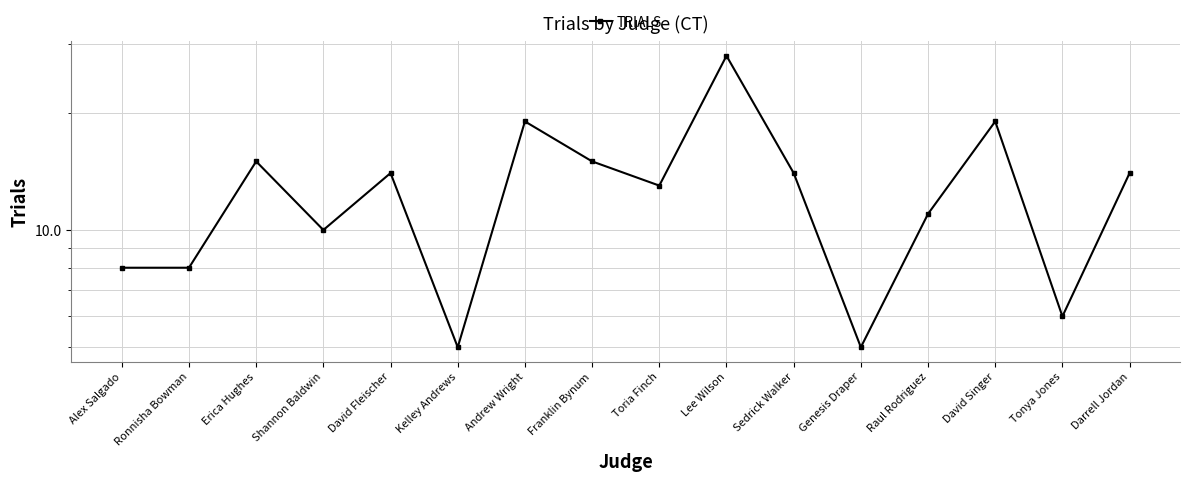

How many lines are shown in the chart?

1